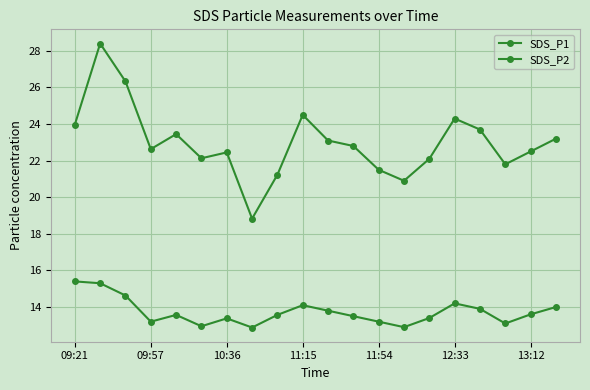

How many lines are shown in the chart?

2